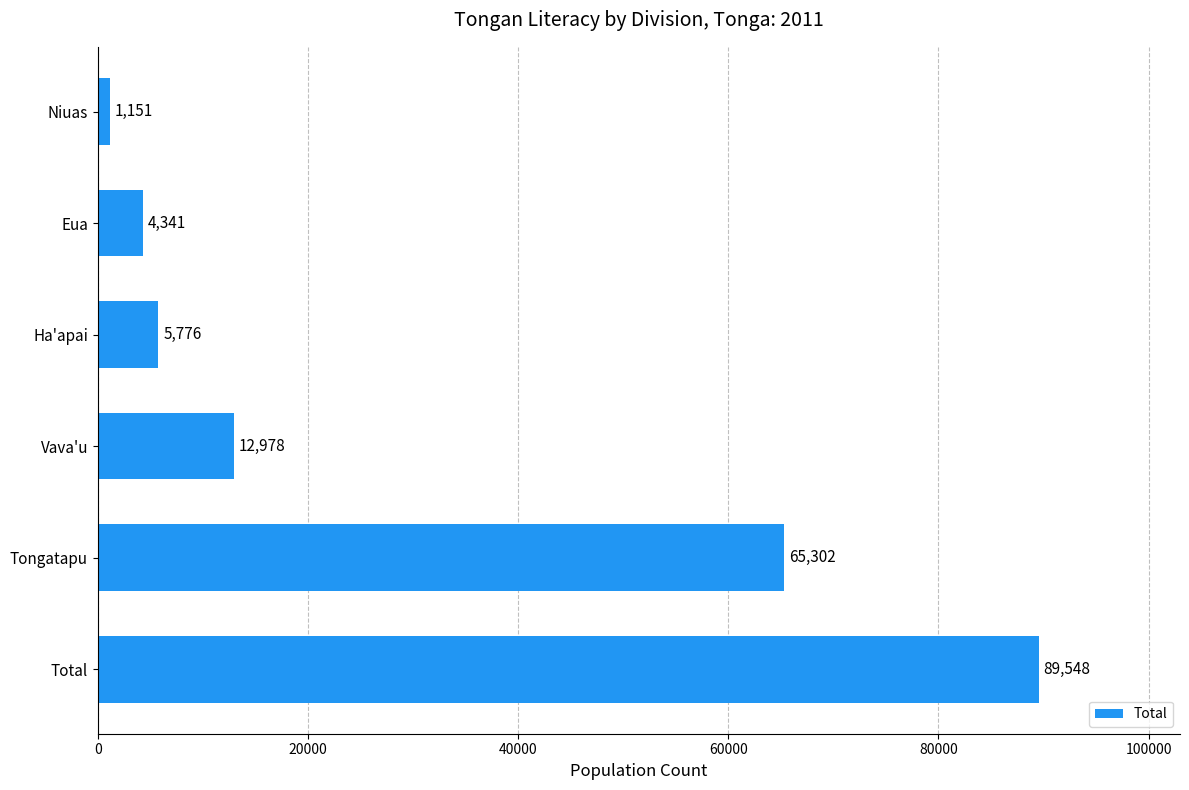

List the labels in order of value, largest first.

Total, Tongatapu, Vava'u, Ha'apai, Eua, Niuas